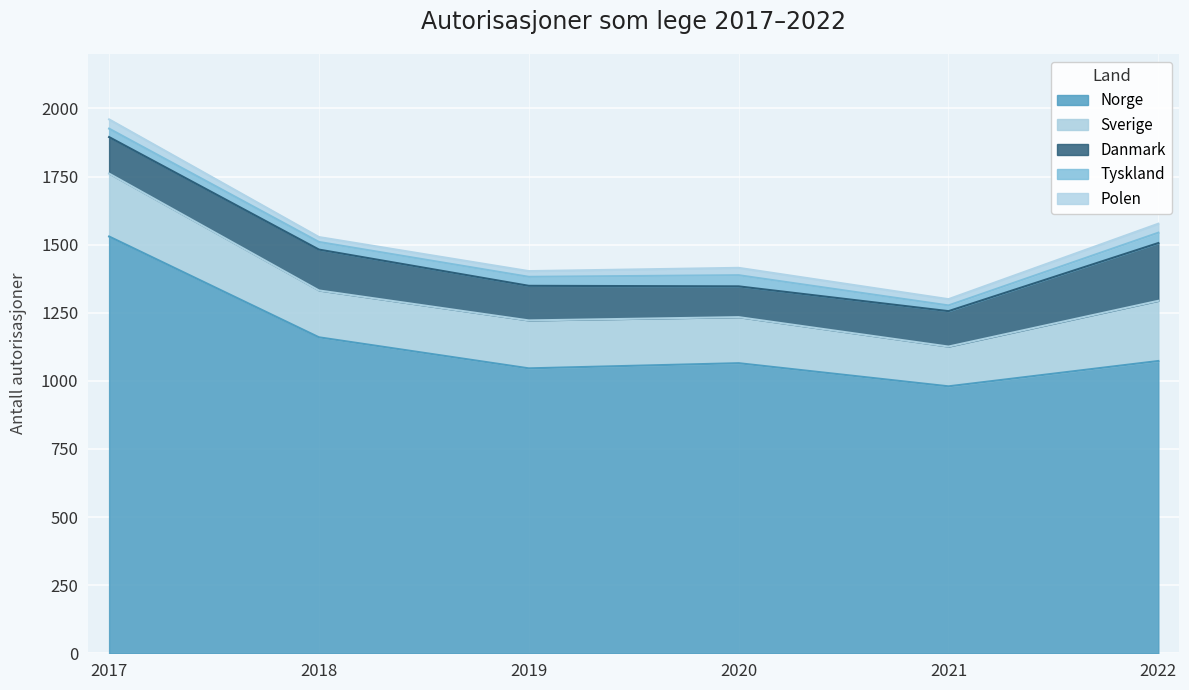

What is the sum of all Danmark values?

866